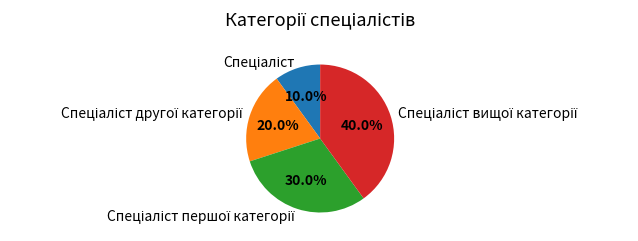

Does any single category account for the majority?

No